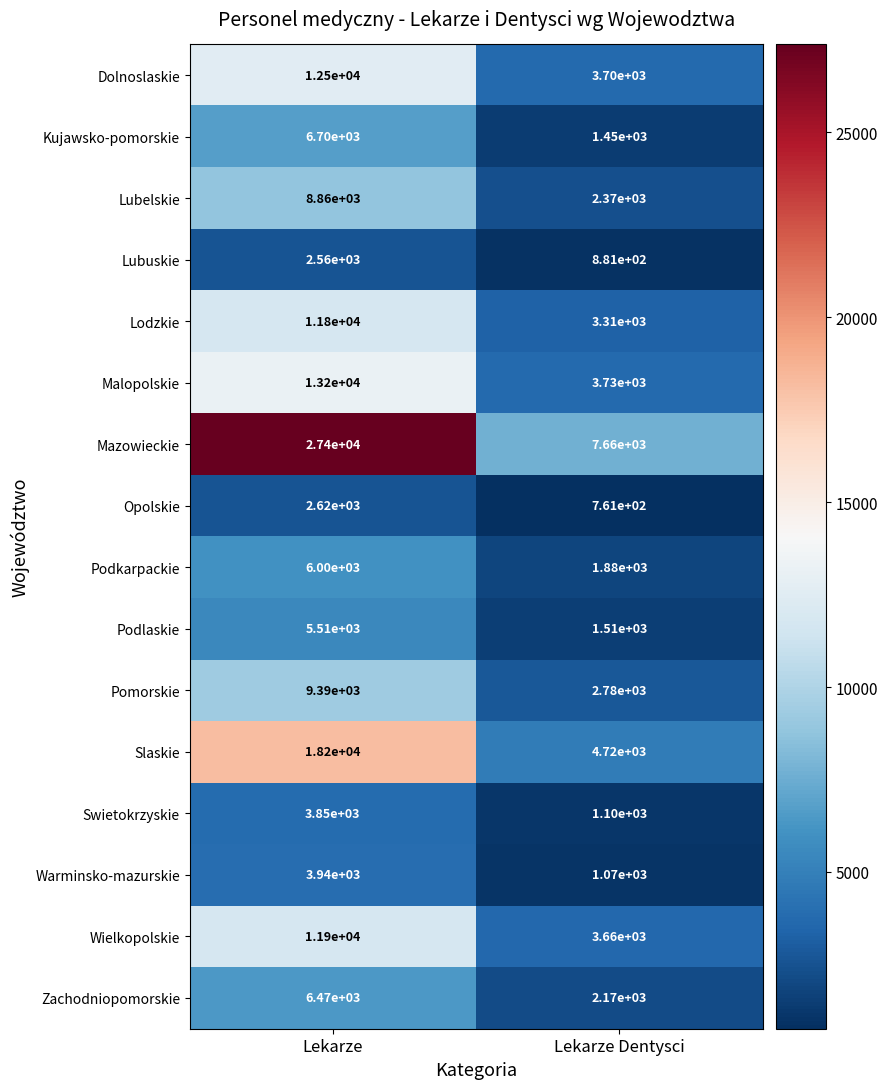

What is the difference between the Swietokrzyskie values at Lekarze Dentysci and Lekarze?

2750